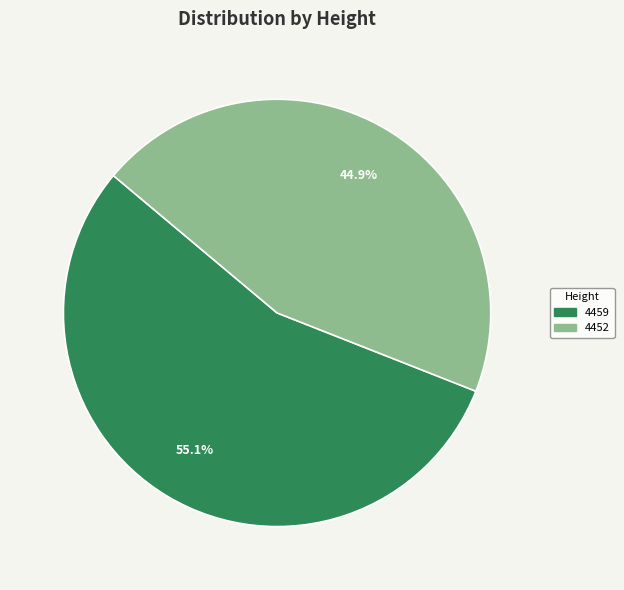

Count the number of slices in the pie.

2